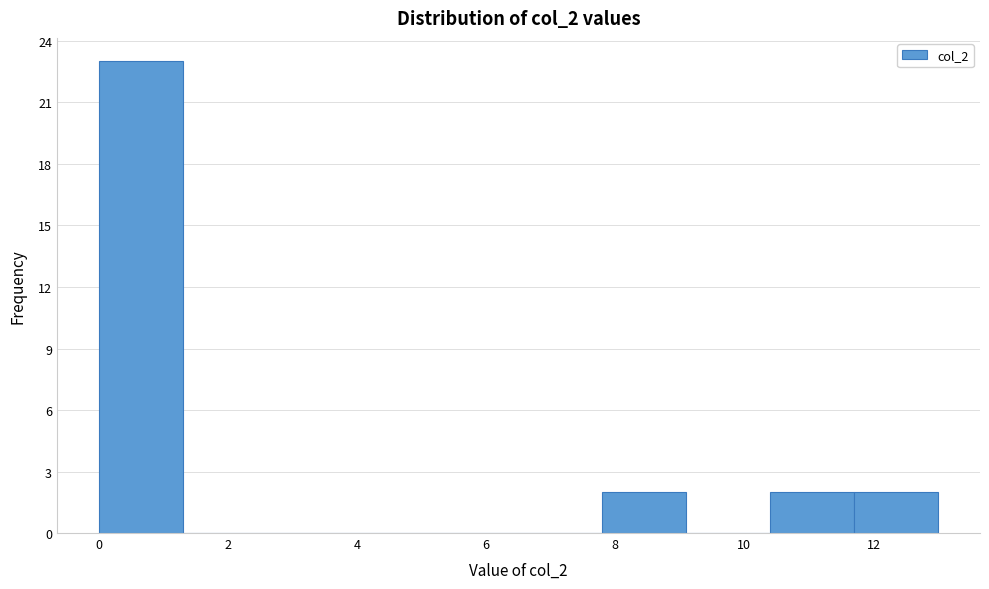

Reading left to right, transcribe this chart: for each bar, give the range it covers on the x-axis and its height. Neither the bar edges nor the heights are printed on the chart, so give them approximately, as read against the axes.

0.0 to 1.3: 23
1.3 to 2.6: 0
2.6 to 3.9: 0
3.9 to 5.2: 0
5.2 to 6.5: 0
6.5 to 7.8: 0
7.8 to 9.1: 2
9.1 to 10.4: 0
10.4 to 11.7: 2
11.7 to 13.0: 2